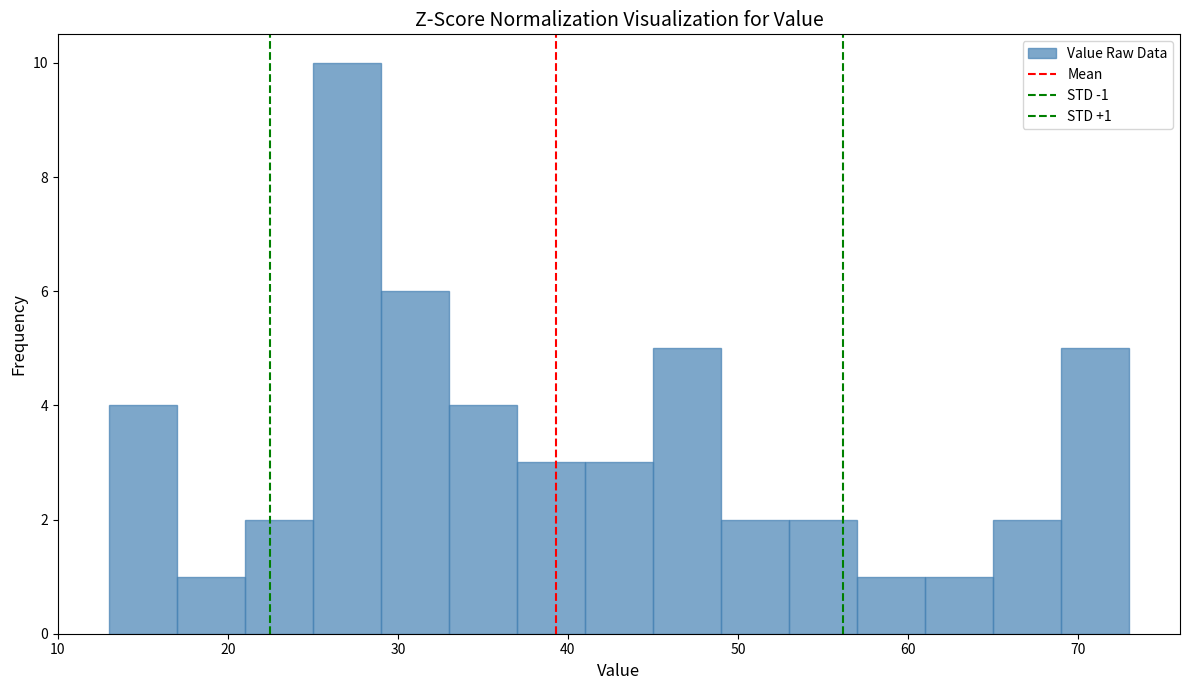

Over which range of the x-axis is the bar tallest?

25 to 29